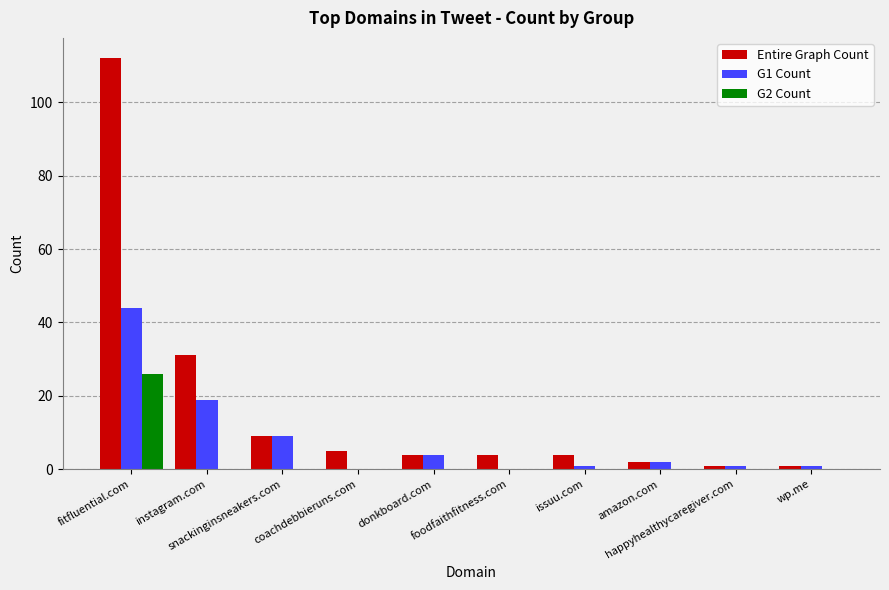

How many groups of bars are there?

10